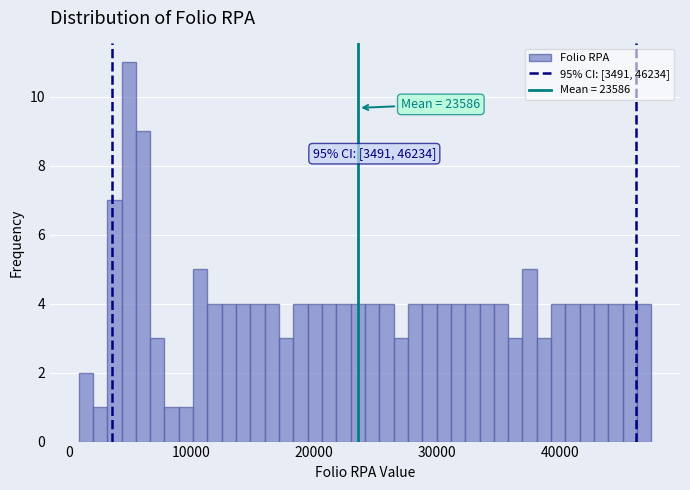

Read against the x-axis, roughly where is the centre of the tallest bar?

5000